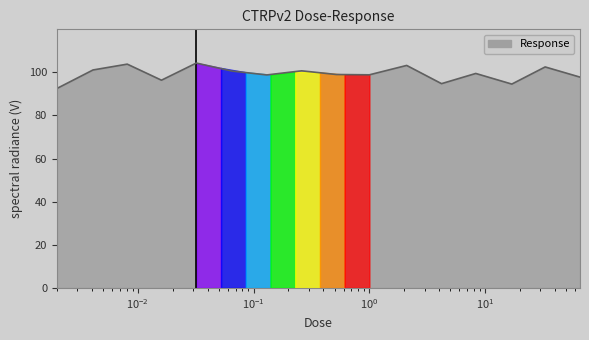

How many lines are shown in the chart?

1